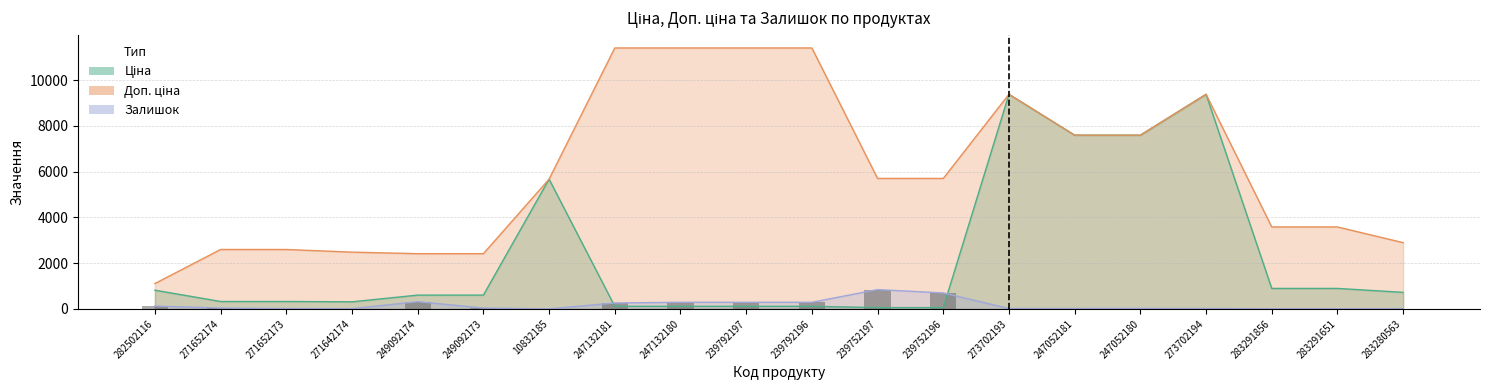

True or false: the data shows 38 at 249092173.

True